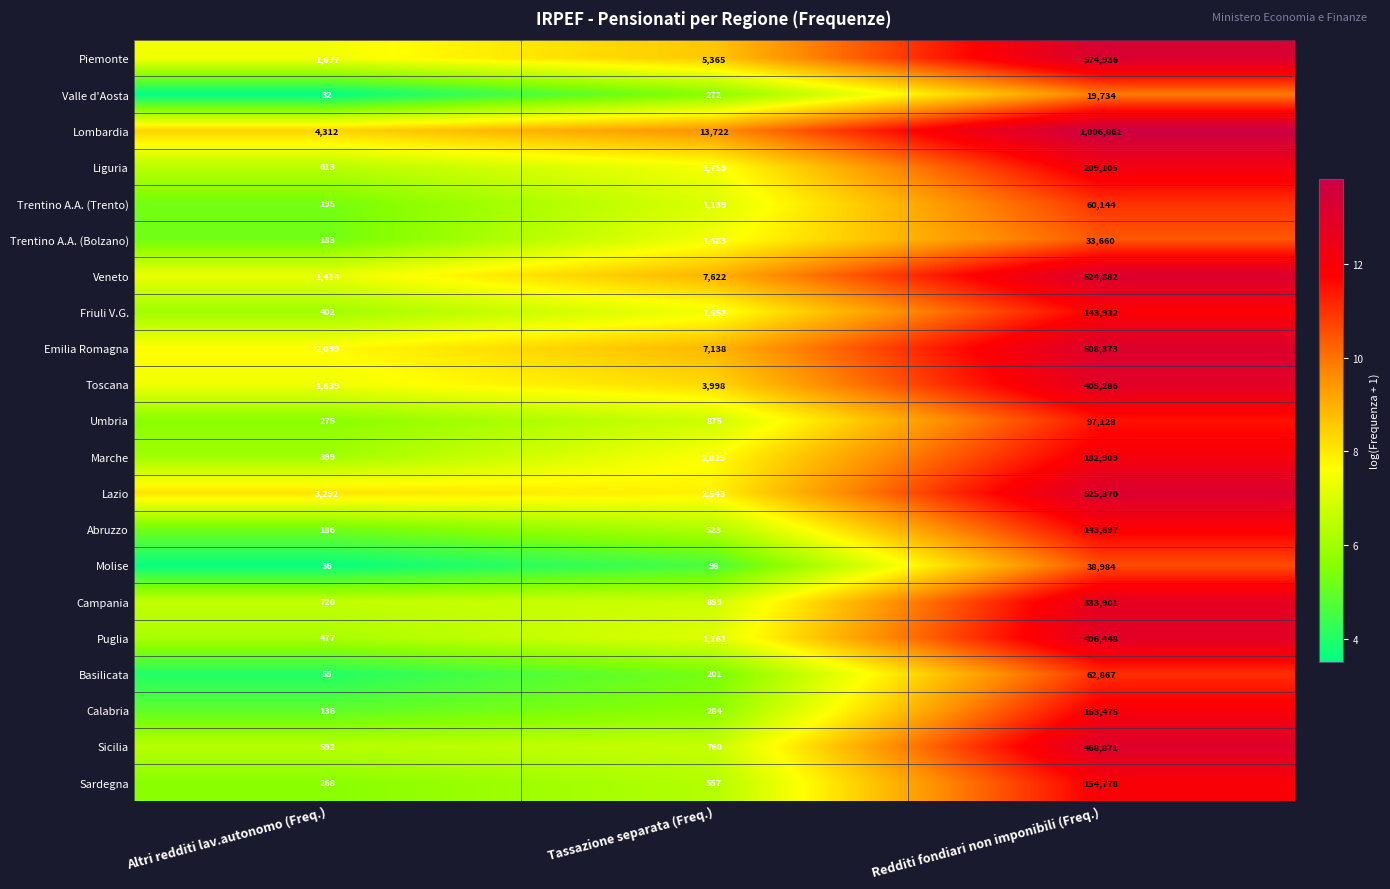

What is the average value of the Marche series?

61778